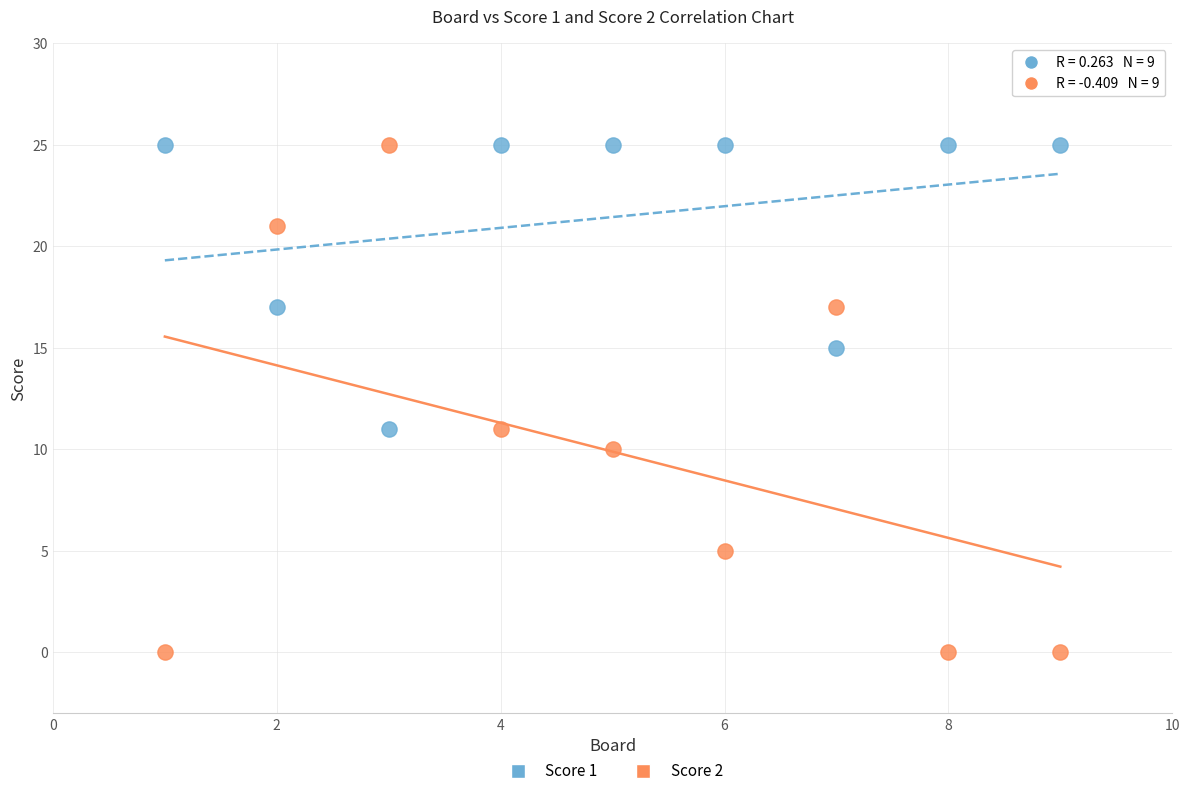

Which series reaches the minimum Y coordinate?

Score 2